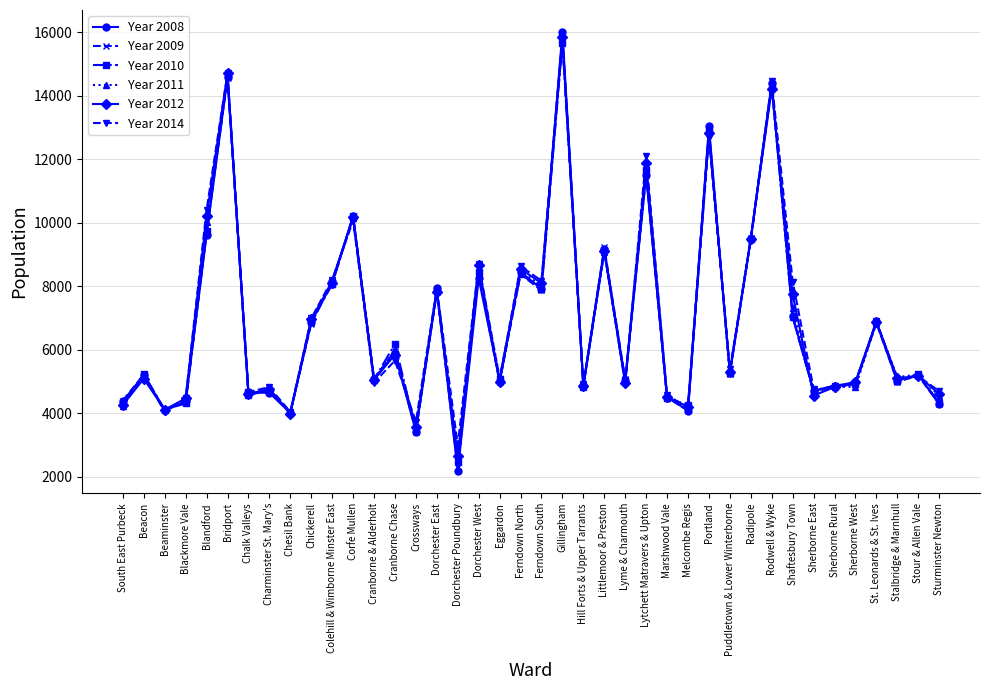

What is the maximum value for Year 2008?

16008